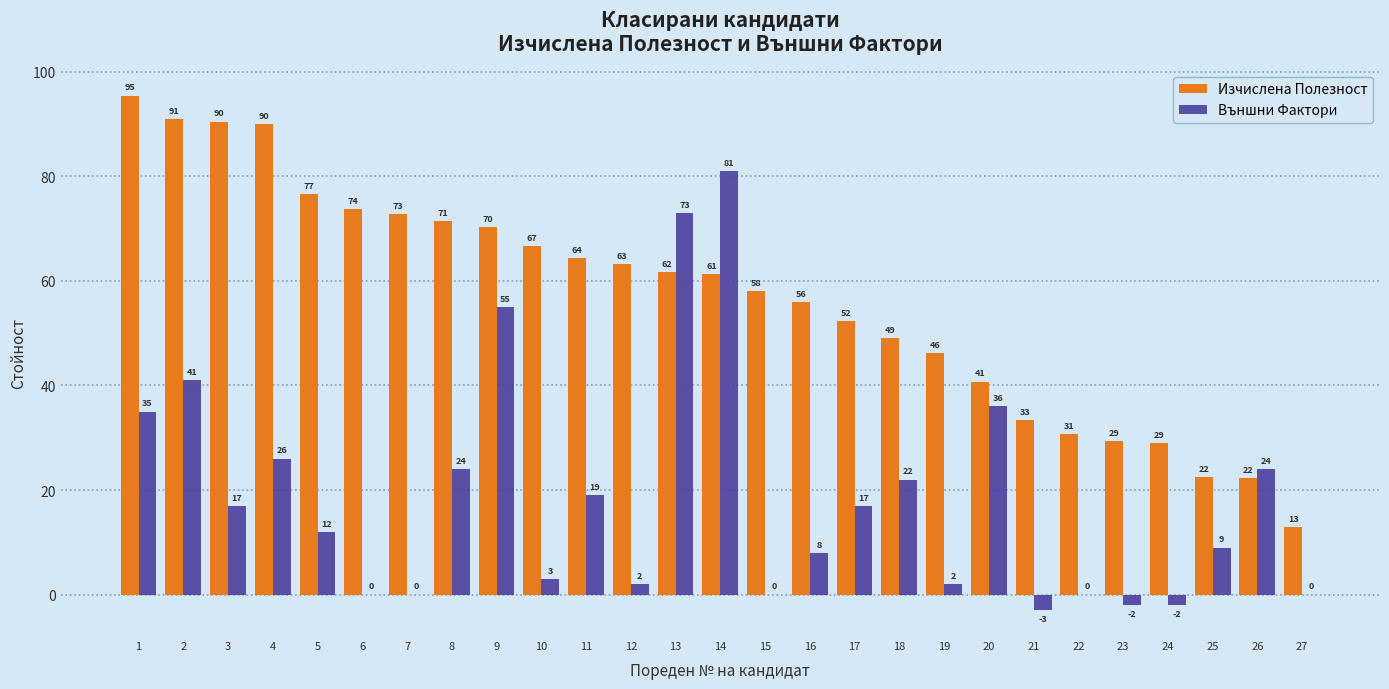

How many groups of bars are there?

27